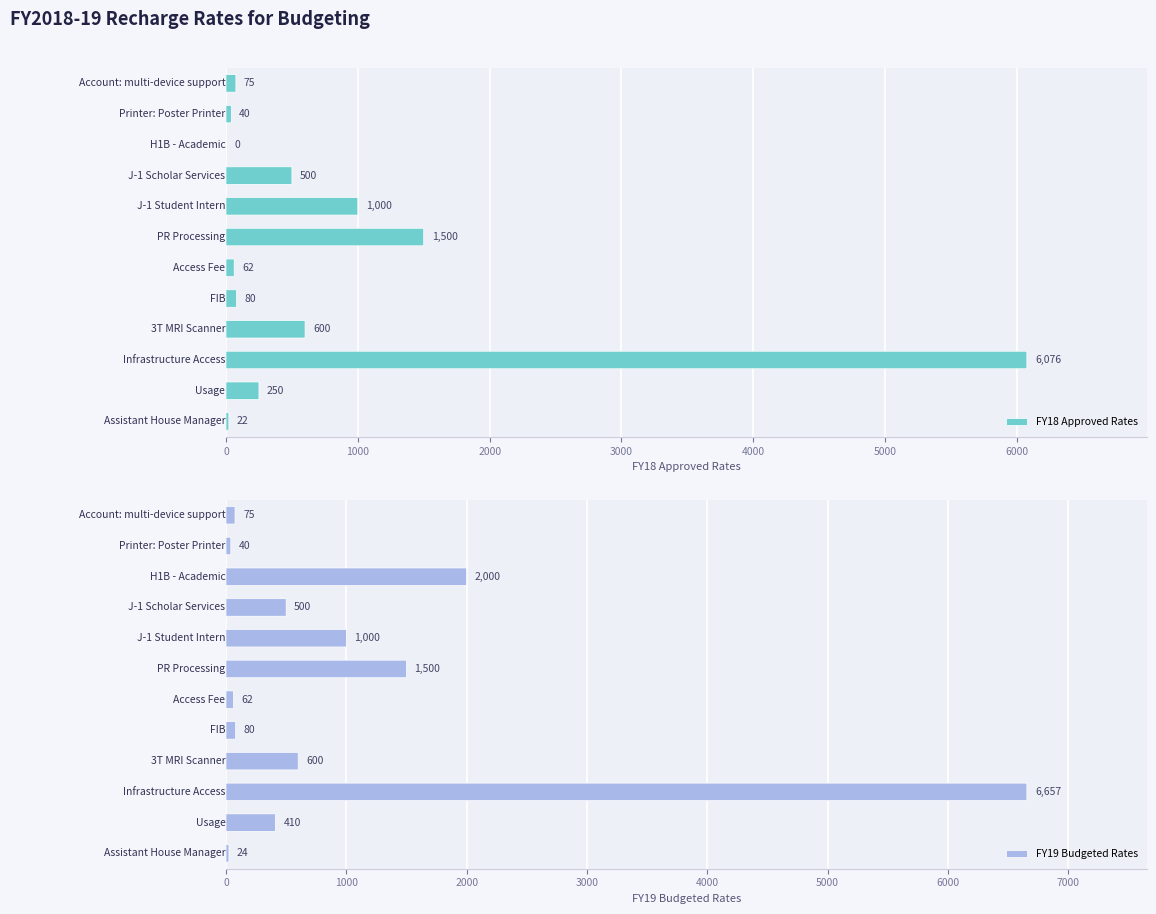

The value of FY19 Budgeted Rates at Infrastructure Access is 6657.0. True or false?

True